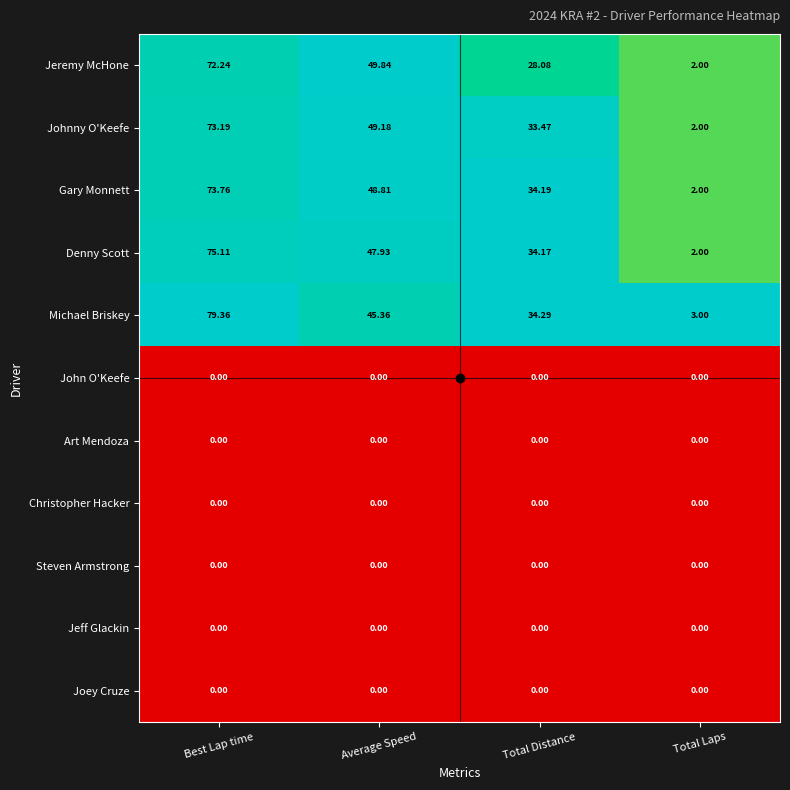

Which series has the widest spread of values?

Michael Briskey